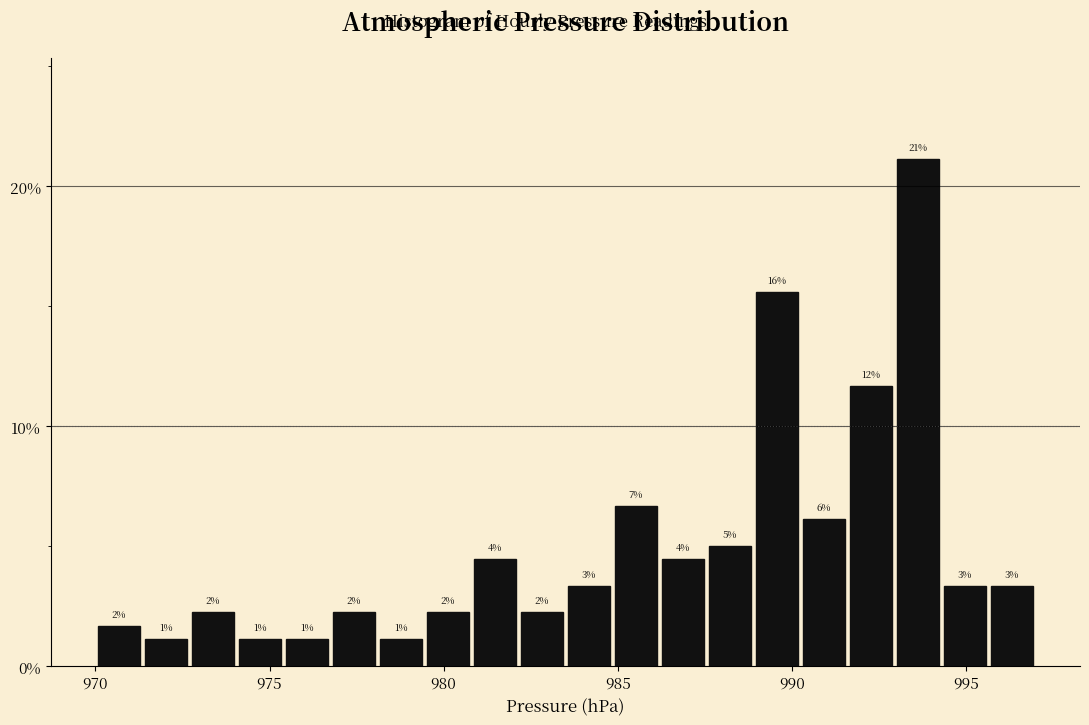

Read against the x-axis, roughly where is the centre of the tallest bar?

993.5